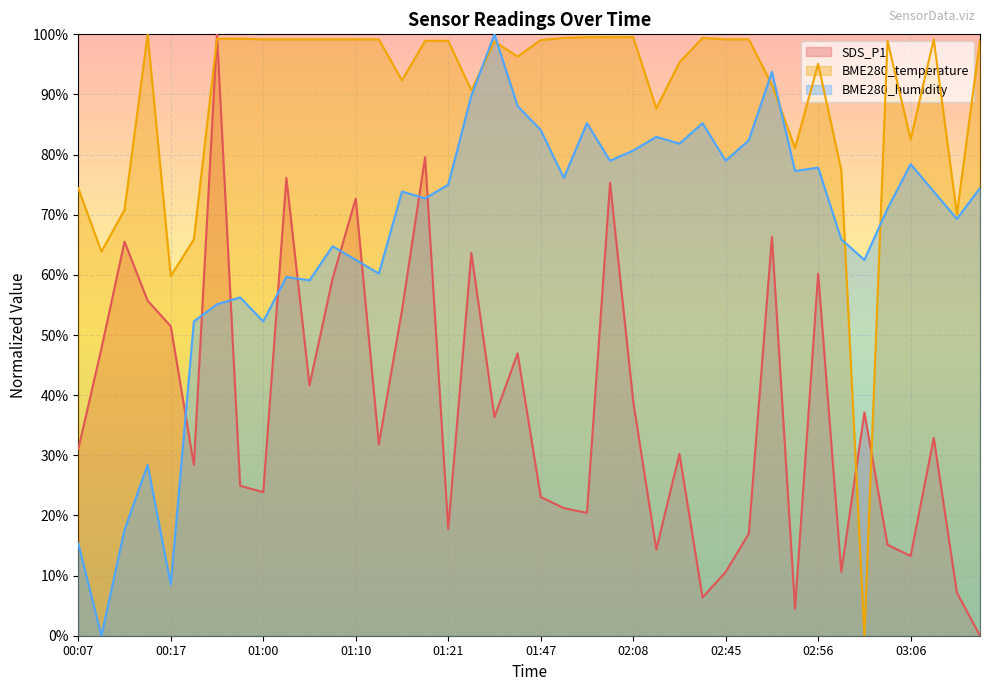

True or false: SDS_P1 has more than 1 interior local peaks.

True